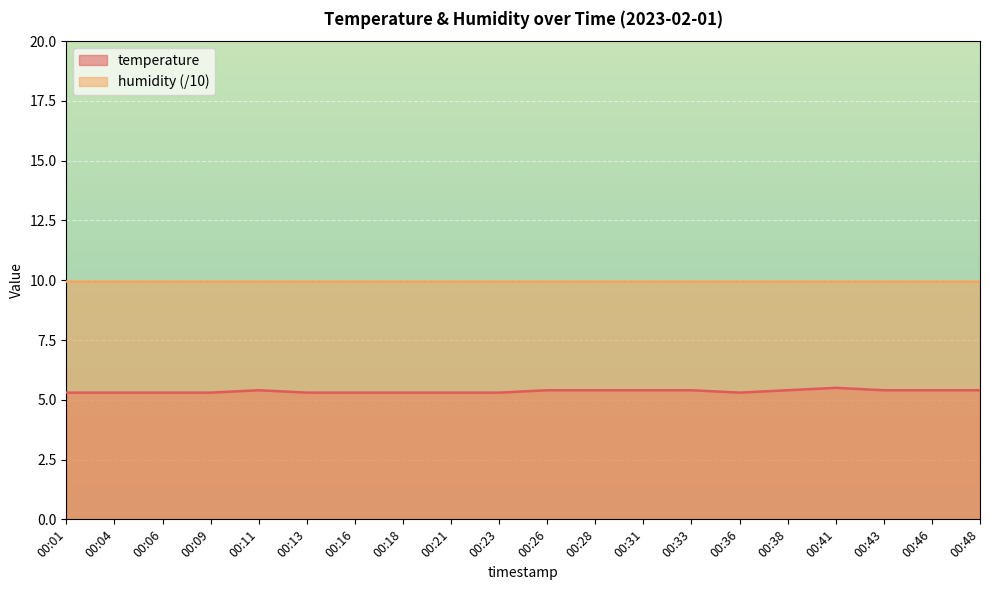

Which category has the highest value across all series?

00:41